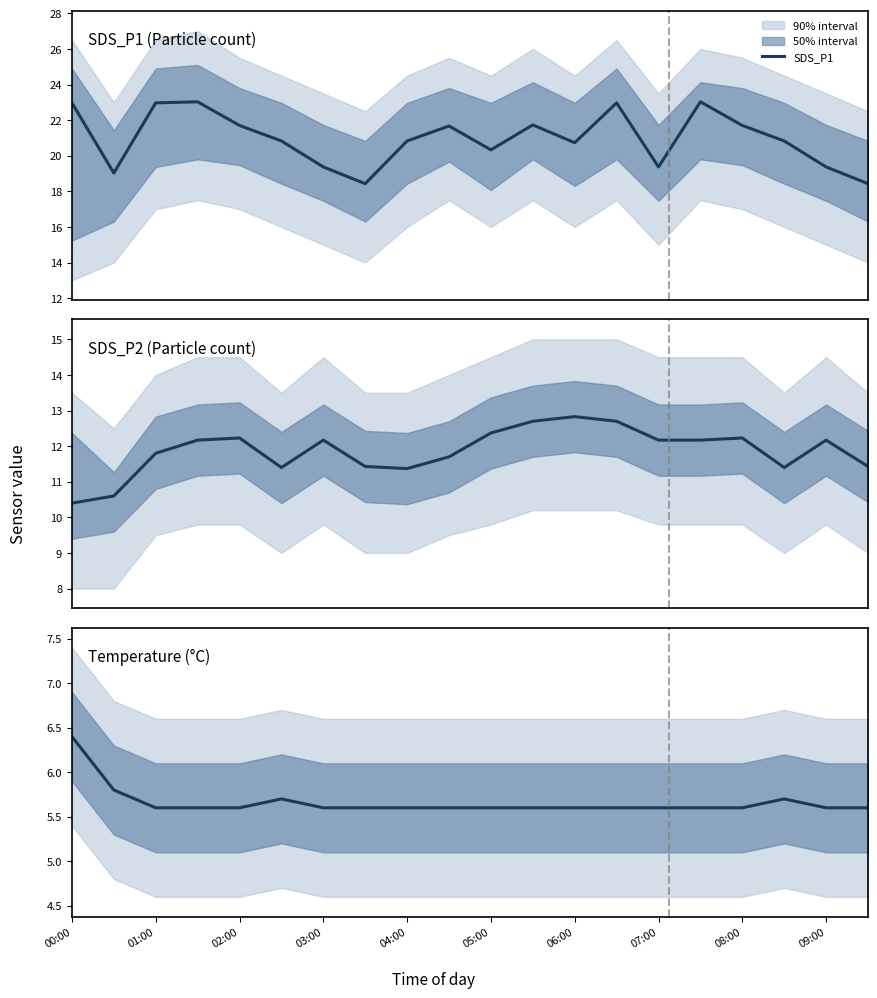

What is the minimum value for SDS_P1?

18.4